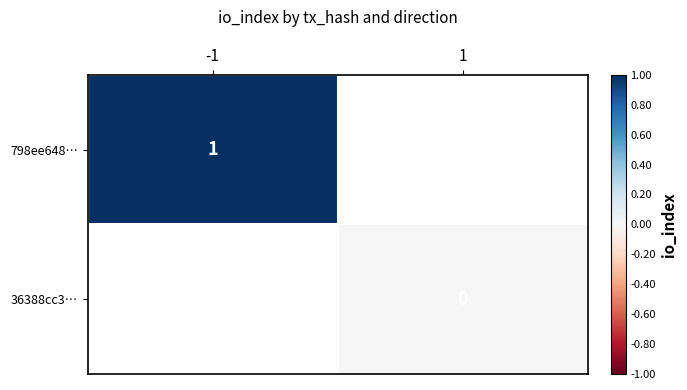

Which category has the lowest value in the 798ee648… series?

-1